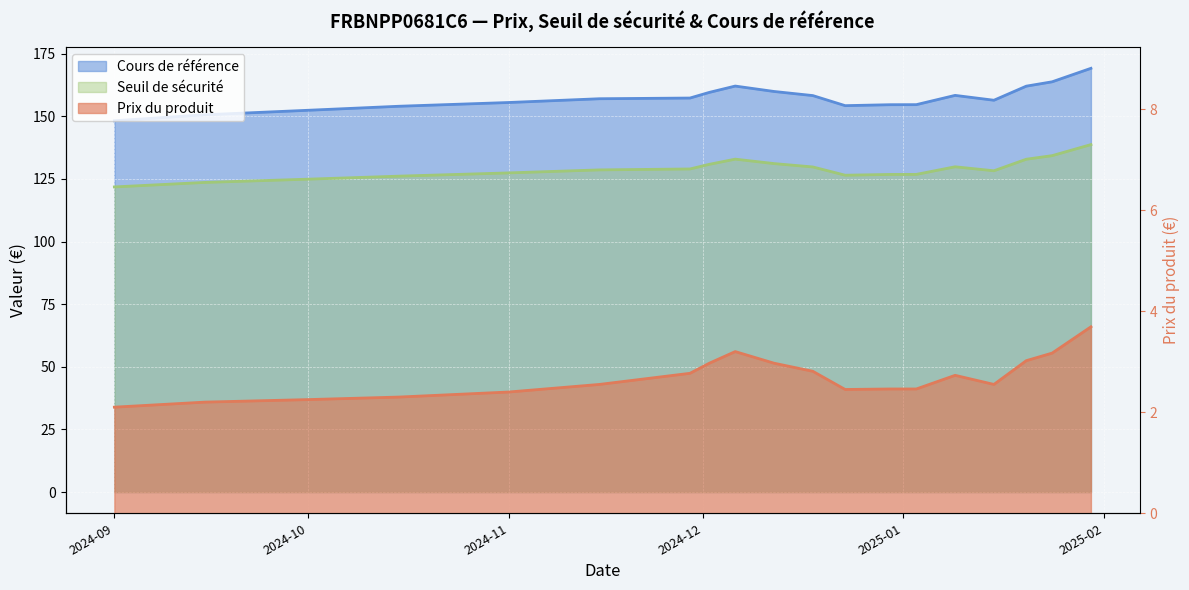

At which category does the chart reach its minimum across all series?

2024-09